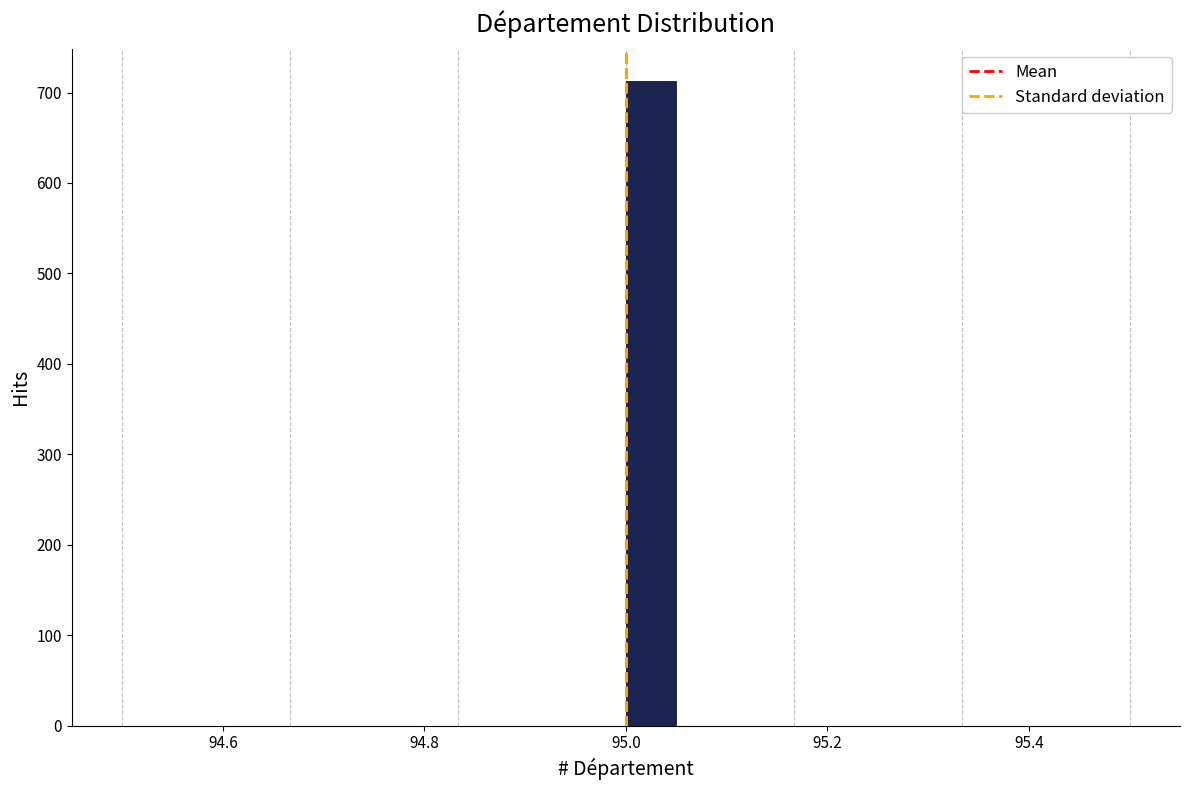

Around what value on the x-axis is the tallest bar? Give the approximate position of its centre, as read against the axis.

95.02